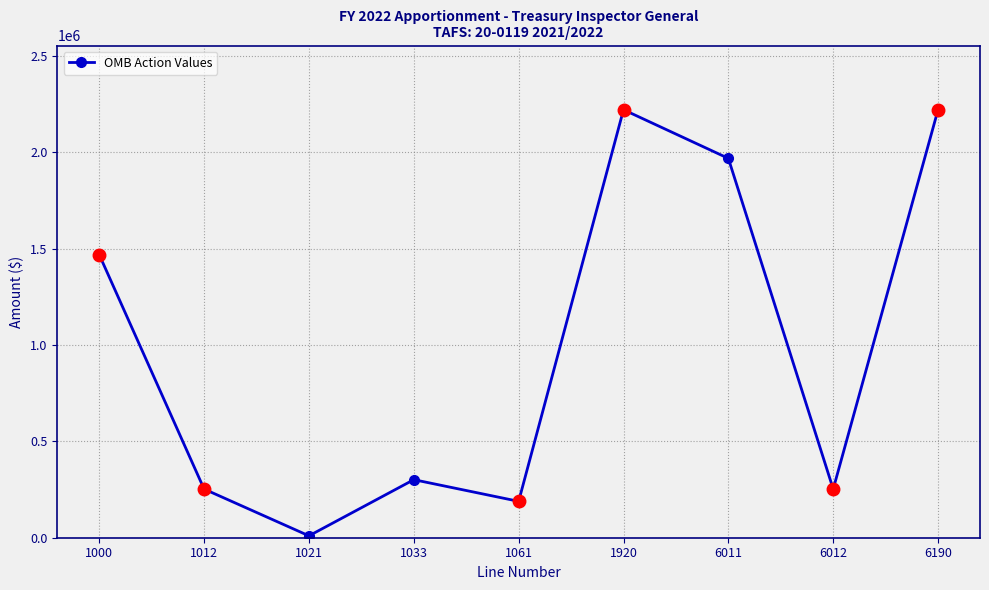

What is the sum of all values?

8886044